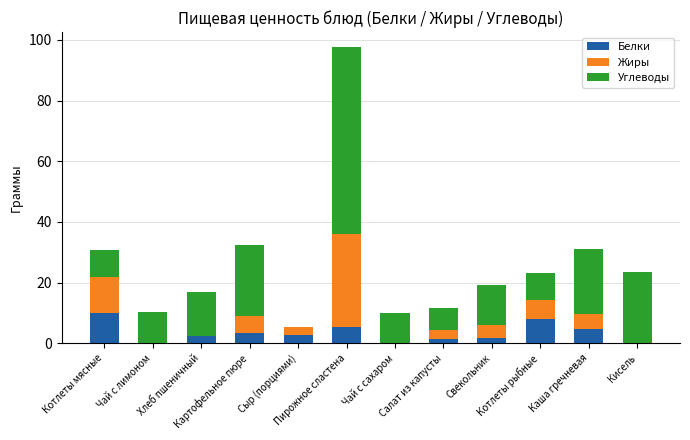

What is the maximum value for Белки?

10.0